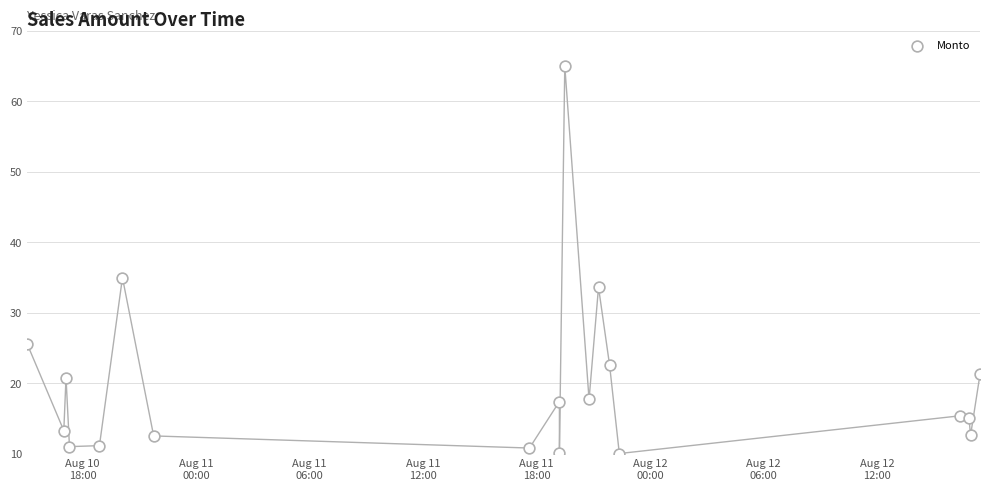

What Y value in the scatter plot is closest to 37?

35.0